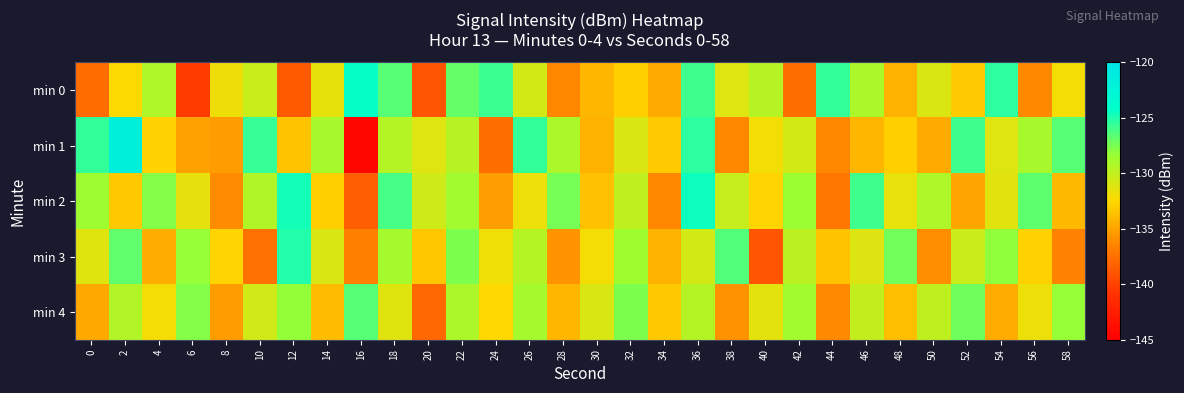

What is the spread (max minus min) of values at 58?

9.9